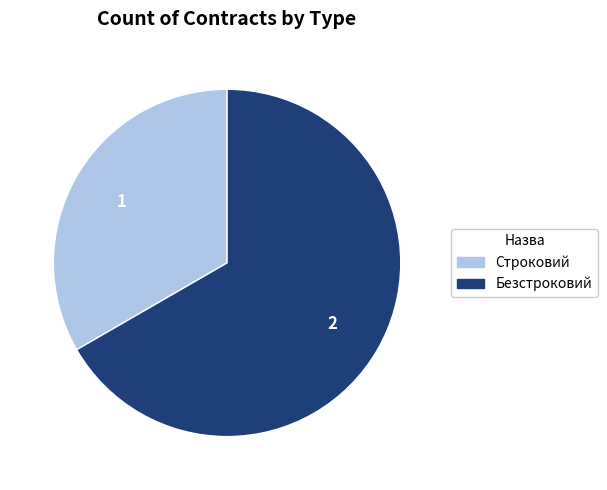

True or false: Безстроковий accounts for 57% of the total.

False